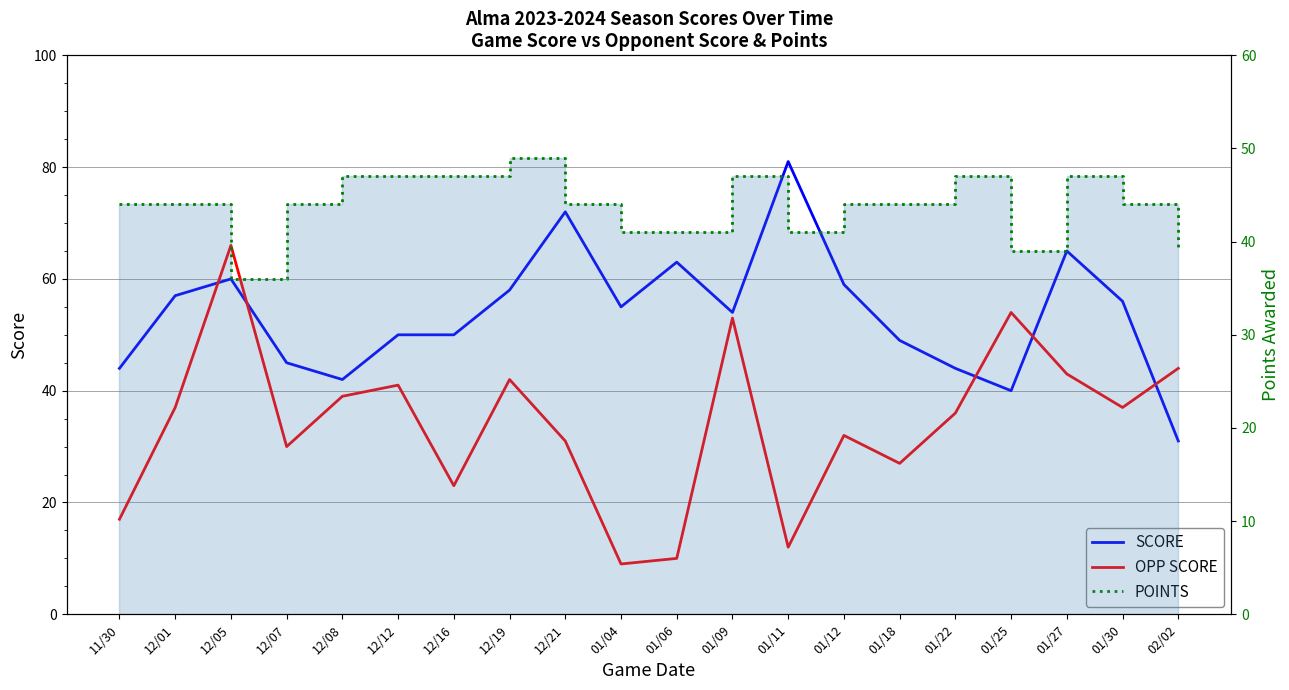

Reading left to right, extract all data points from this chart.

SCORE: 11/30=44	12/01=57	12/05=60	12/07=45	12/08=42	12/12=50	12/16=50	12/19=58	12/21=72	01/04=55	01/06=63	01/09=54	01/11=81	01/12=59	01/18=49	01/22=44	01/25=40	01/27=65	01/30=56	02/02=31
OPP SCORE: 11/30=17	12/01=37	12/05=66	12/07=30	12/08=39	12/12=41	12/16=23	12/19=42	12/21=31	01/04=9	01/06=10	01/09=53	01/11=12	01/12=32	01/18=27	01/22=36	01/25=54	01/27=43	01/30=37	02/02=44
POINTS: 11/30=44	12/01=44	12/05=36	12/07=44	12/08=47	12/12=47	12/16=47	12/19=49	12/21=44	01/04=41	01/06=41	01/09=47	01/11=41	01/12=44	01/18=44	01/22=47	01/25=39	01/27=47	01/30=44	02/02=39